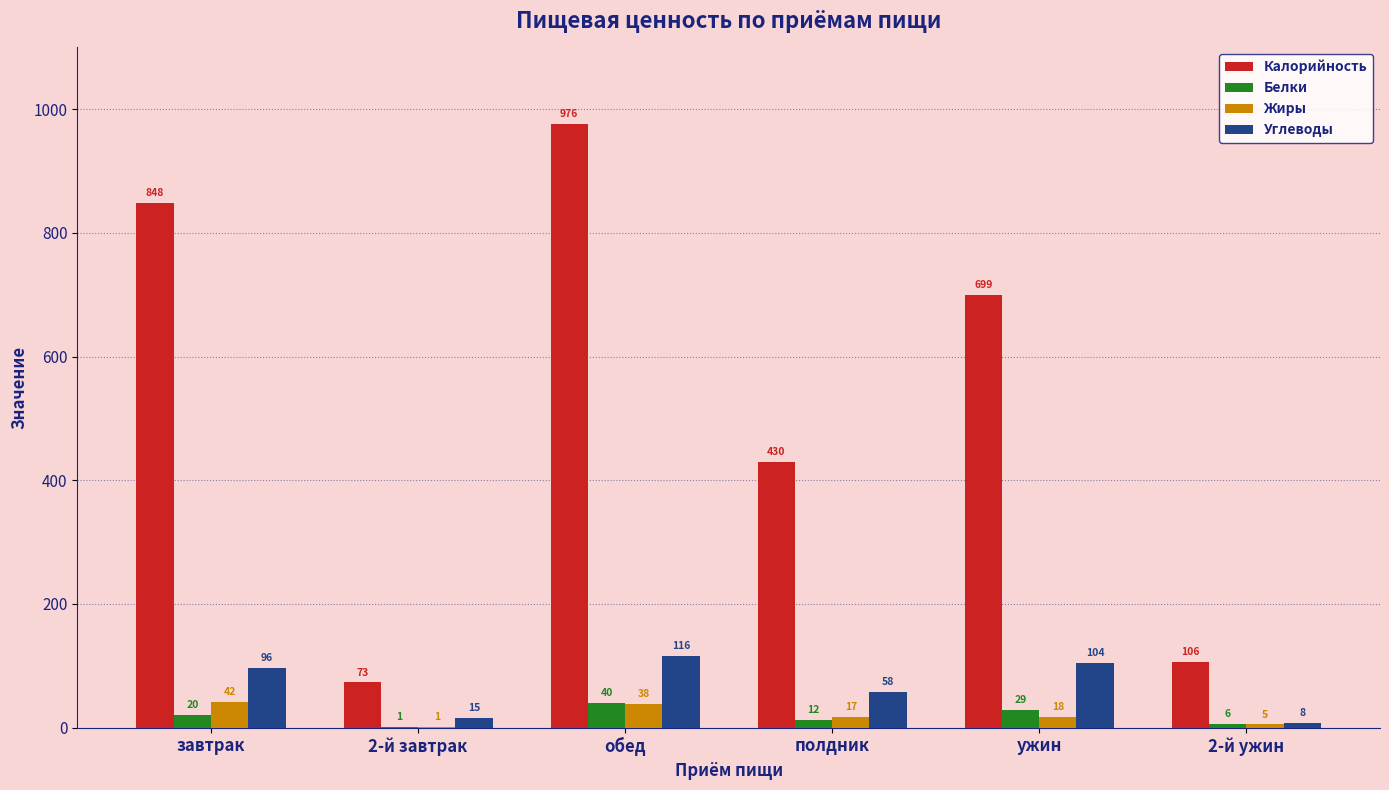

The Углеводы series shows 116.2 at обед. True or false?

True